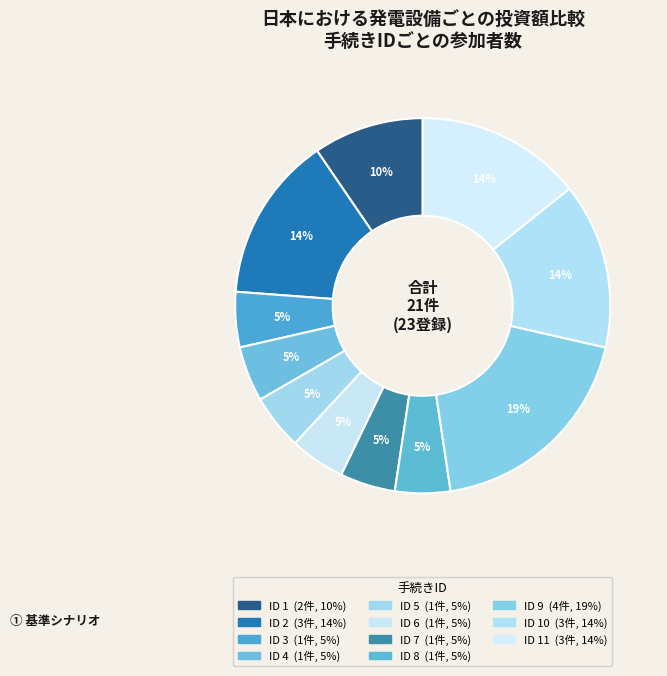

Count the number of slices in the pie.

11